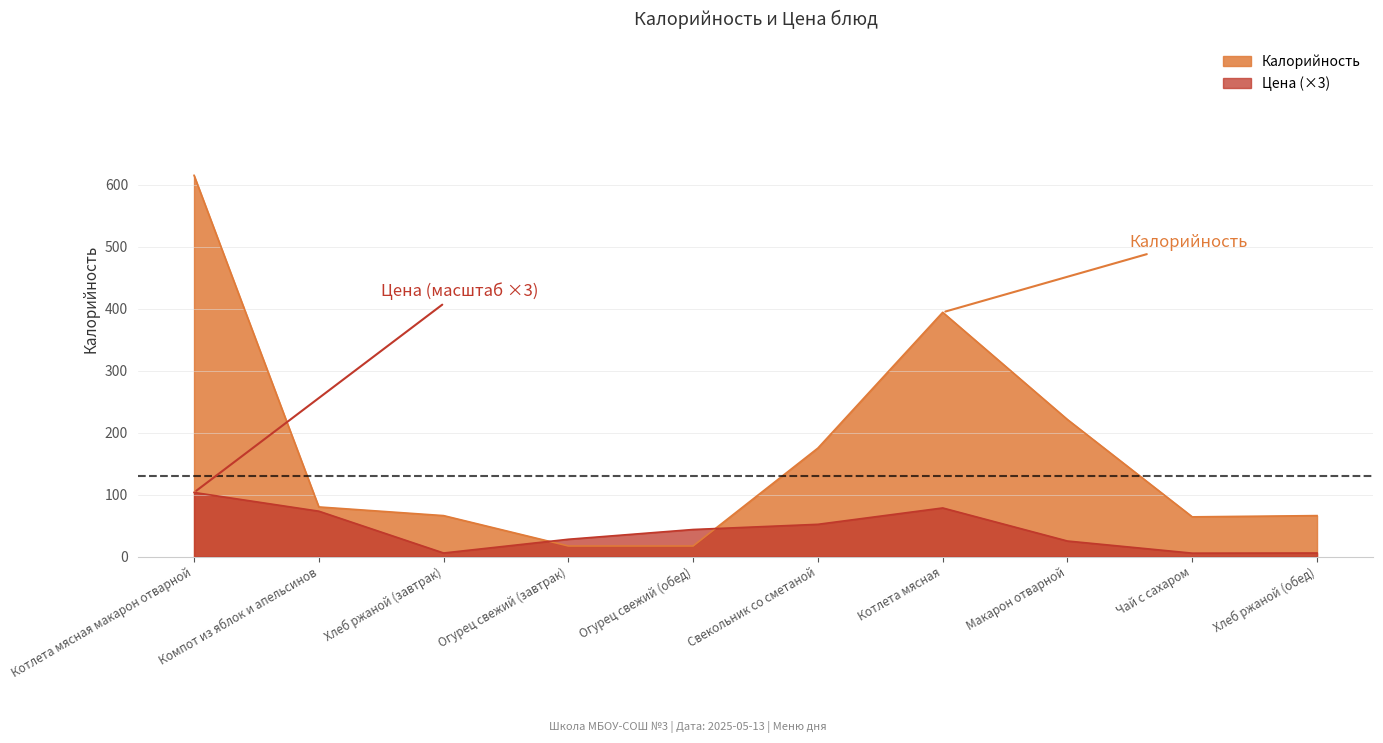

Which series has the largest total across all categories?

Калорийность